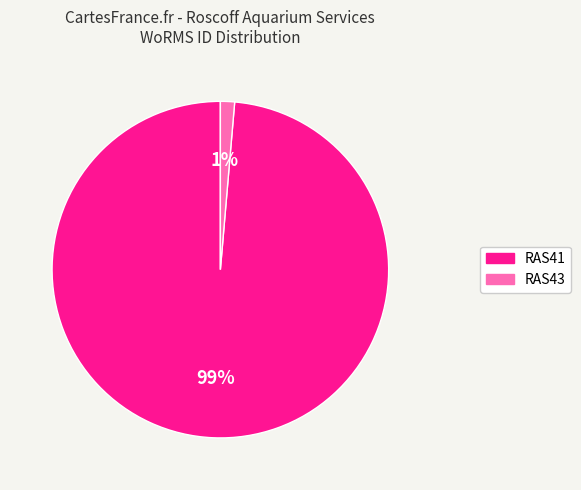

Which slice is the largest?

RAS41